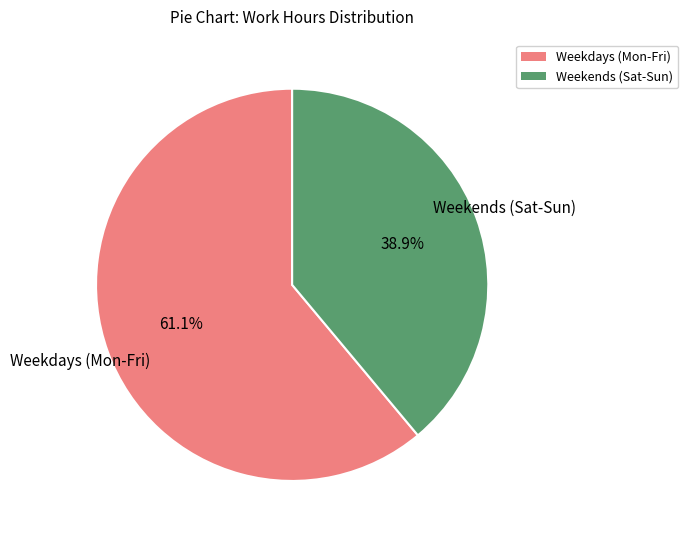

Is there any slice that represents more than half of the pie?

Yes